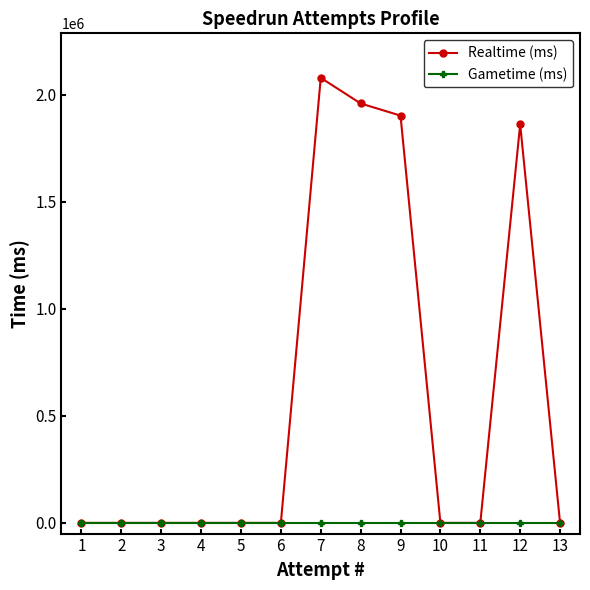

True or false: Gametime (ms) and Realtime (ms) intersect in this chart.

False